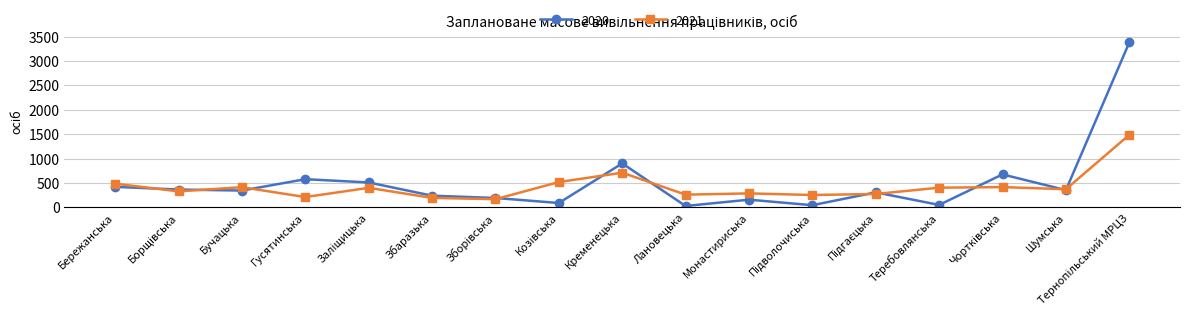

Rank the series by their average value, from lowest to highest.

2021, 2020